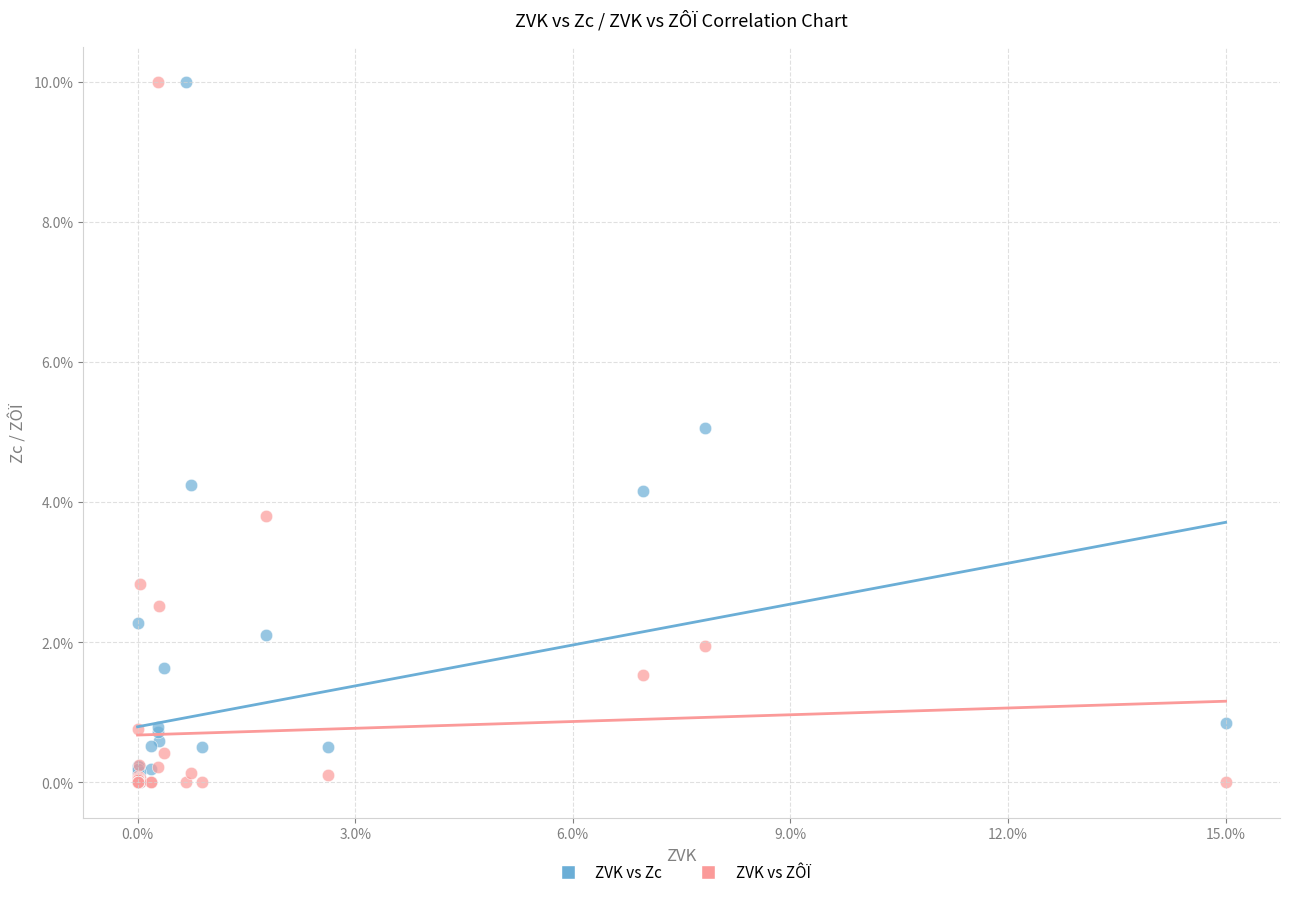

What are all the series names shown in the legend?

ZVK vs Zc, ZVK vs ZÔÏ